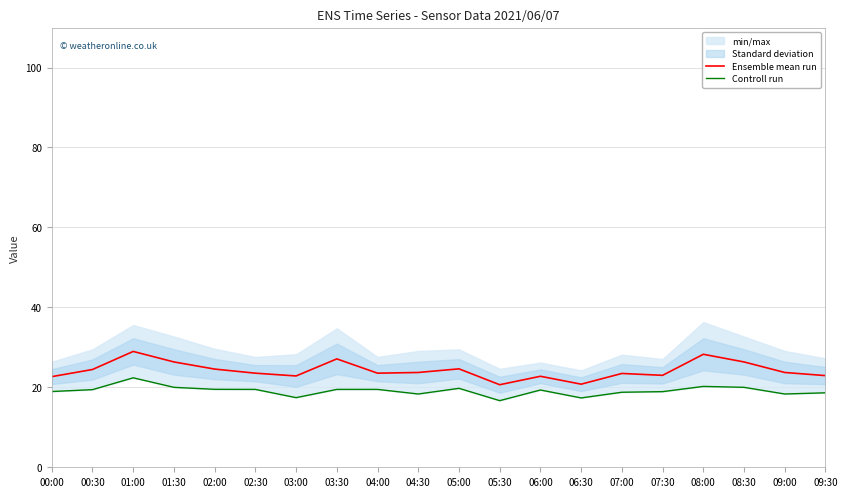

What is the label of the 3rd point from the right?

08:30